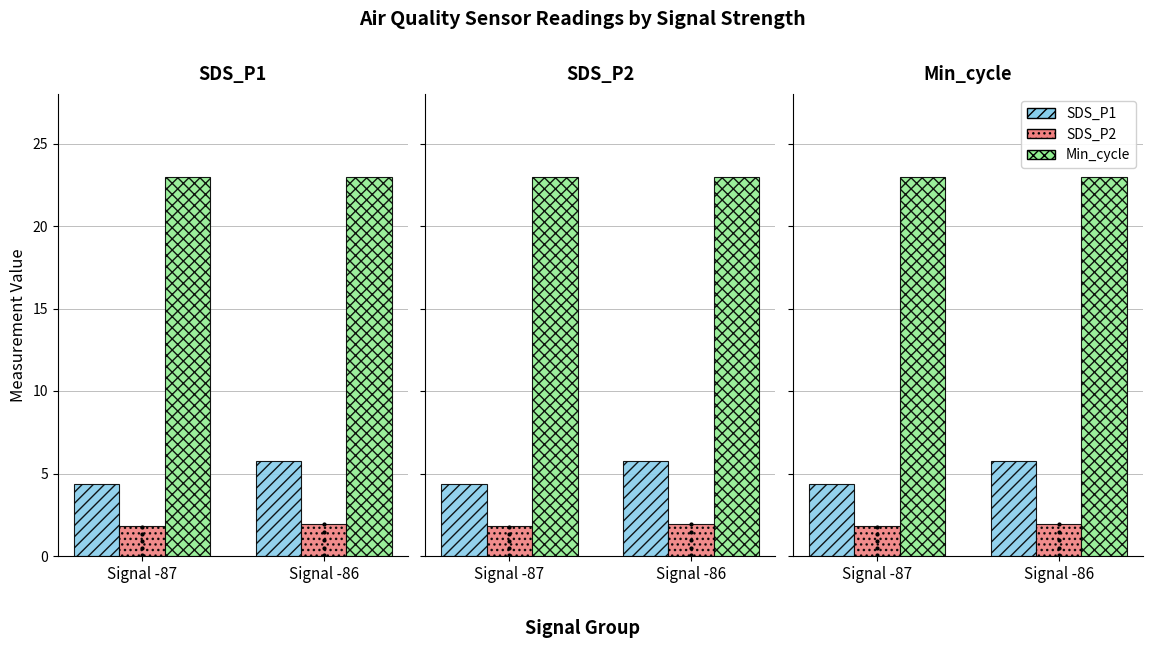

Reading right to left, transcribe all the data shown in this chart.

SDS_P1: 5.7	4.3
SDS_P2: 2.0	1.8
Min_cycle: 23.0	23.0